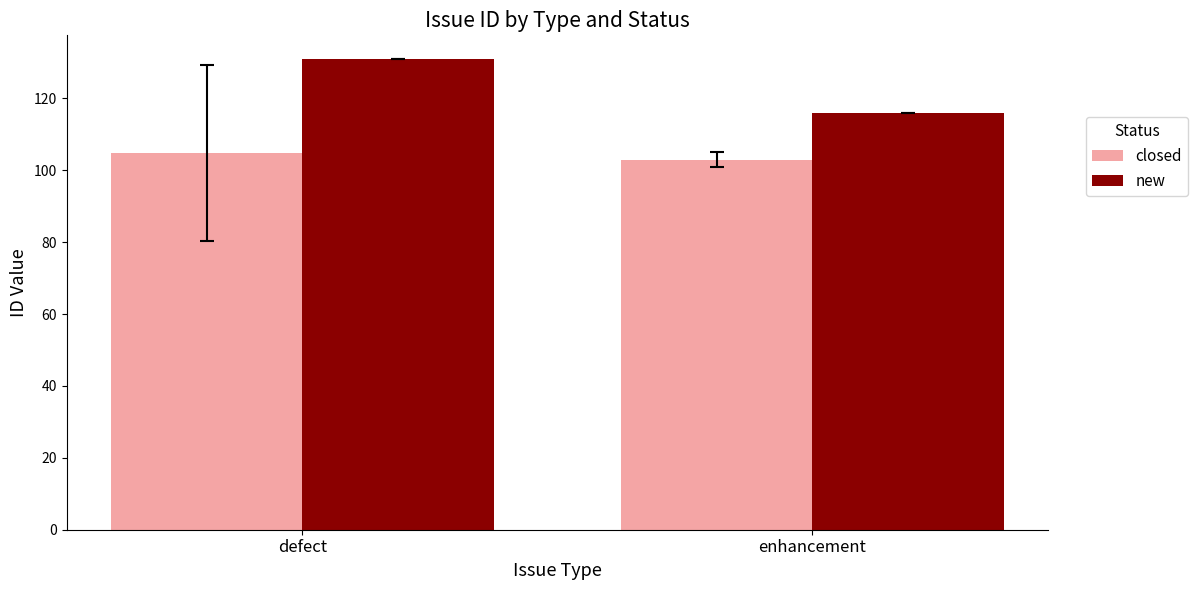

Are the bars grouped side by side (vs. stacked)?

Yes